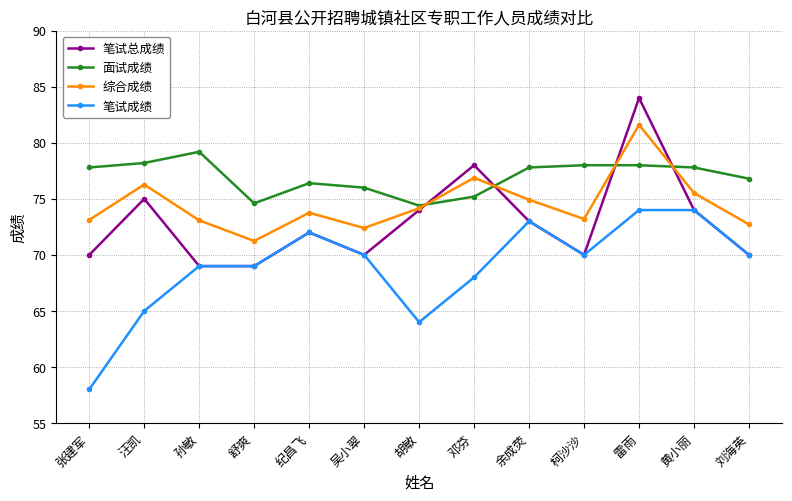

True or false: 综合成绩 has more than 2 interior local peaks.

True